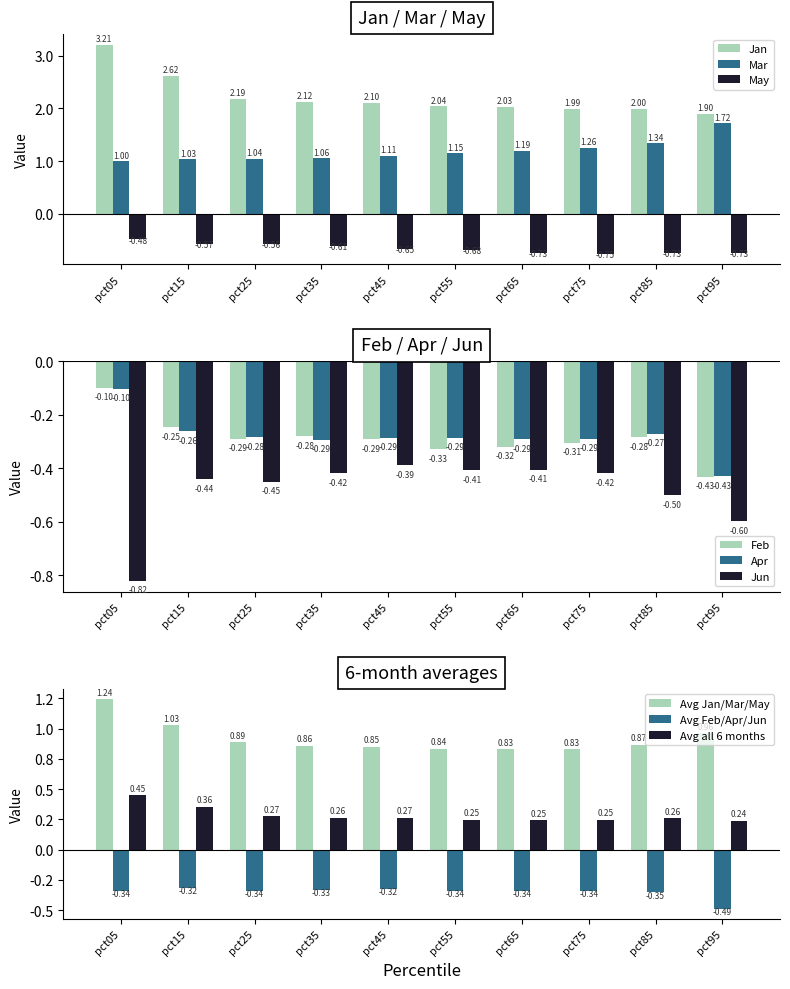

Reading left to right, extract all data points from this chart.

Jan: 3.2	2.6	2.2	2.1	2.1	2.0	2.0	2.0	2.0	1.9
Feb: -0.1	-0.2	-0.3	-0.3	-0.3	-0.3	-0.3	-0.3	-0.3	-0.4
Mar: 1.0	1.0	1.0	1.1	1.1	1.2	1.2	1.3	1.3	1.7
Apr: -0.1	-0.3	-0.3	-0.3	-0.3	-0.3	-0.3	-0.3	-0.3	-0.4
May: -0.5	-0.6	-0.6	-0.6	-0.7	-0.7	-0.7	-0.8	-0.7	-0.7
Jun: -0.8	-0.4	-0.4	-0.4	-0.4	-0.4	-0.4	-0.4	-0.5	-0.6